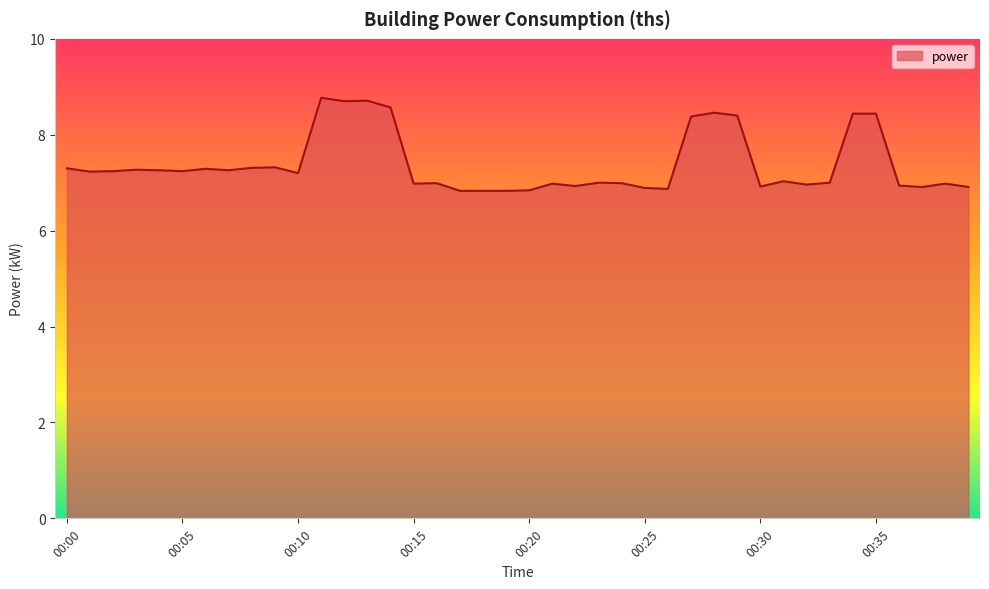

What is the smallest value displayed?

6.8